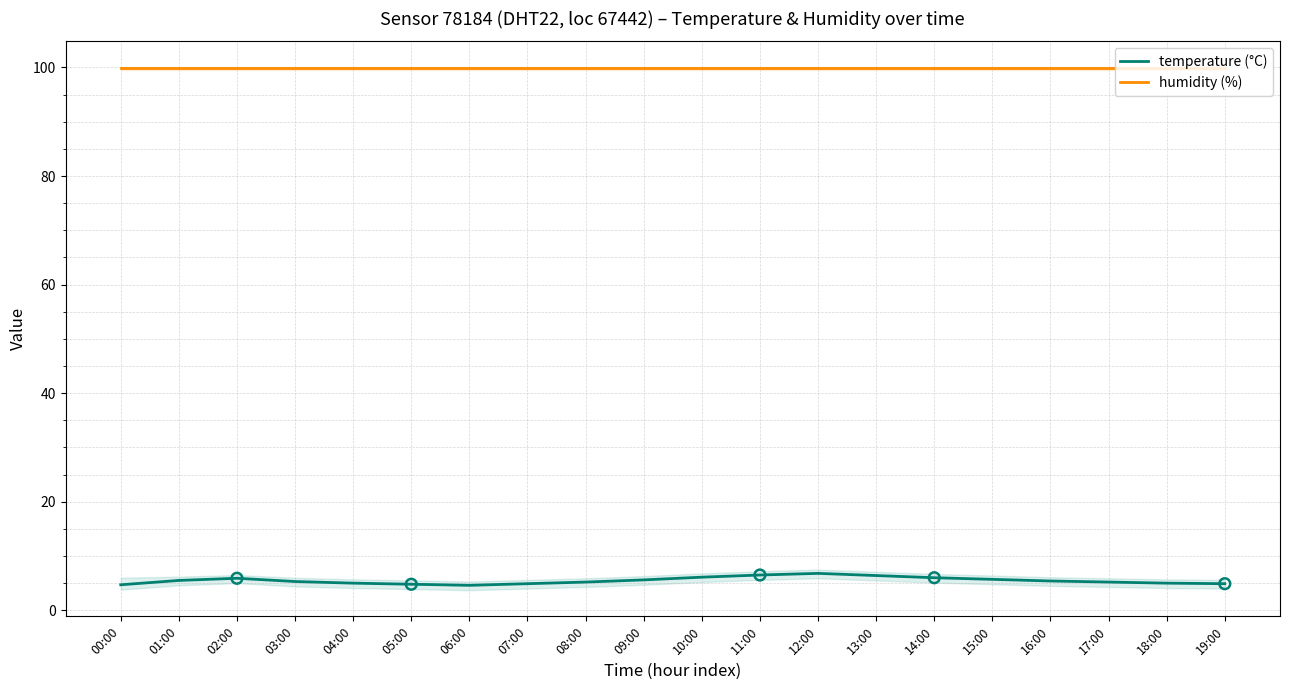

Is the value of temperature (°C) at 09:00 greater than the value of humidity (%) at 05:00?

No